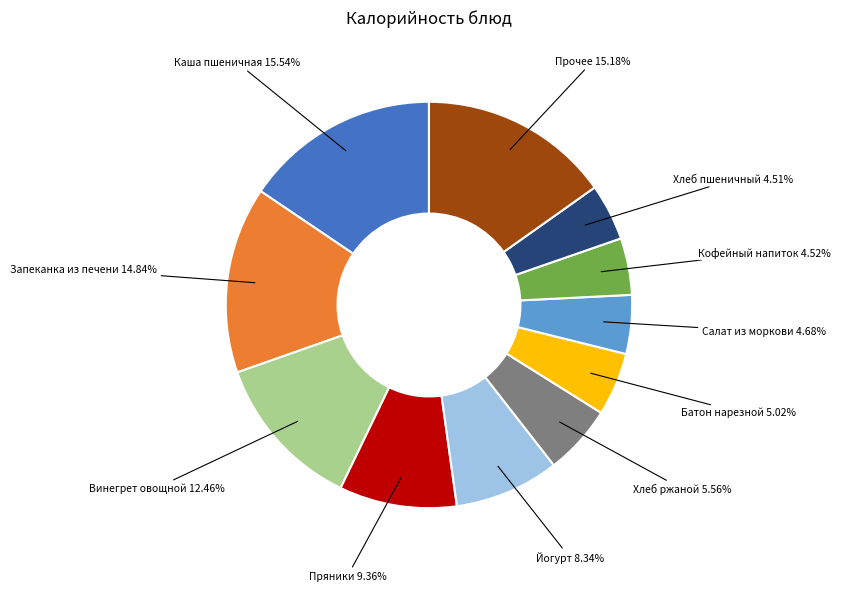

Is there a majority slice in this chart?

No